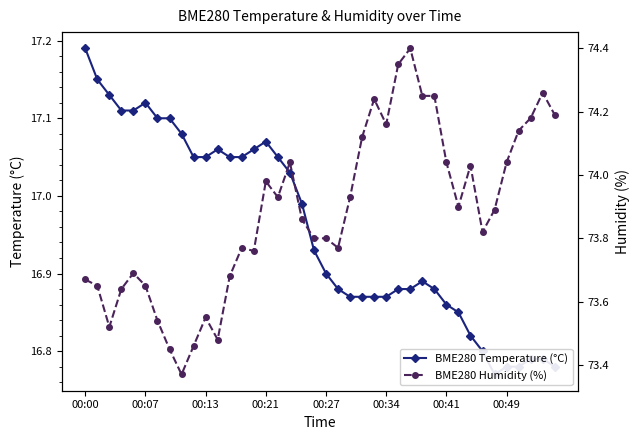

Which series has the largest range (max minus min)?

BME280 Humidity (%)